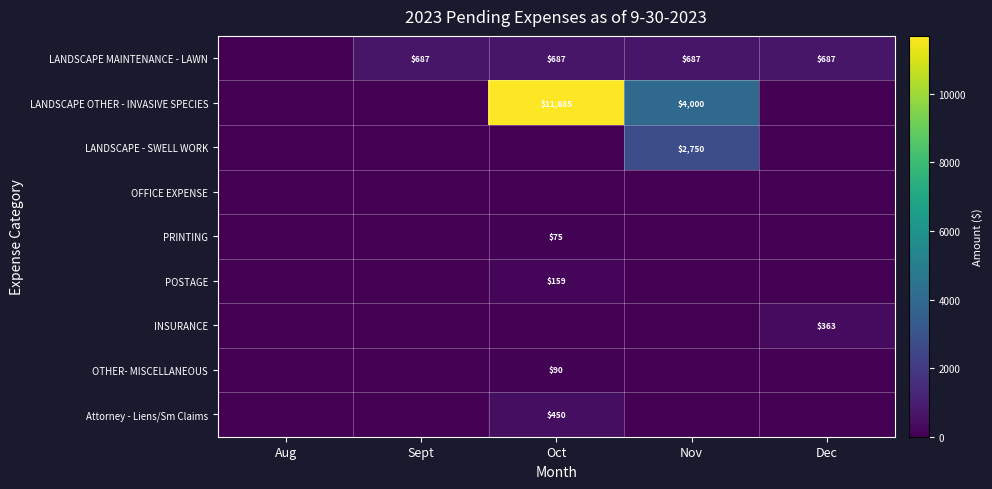

How many categories are shown in the chart?

5